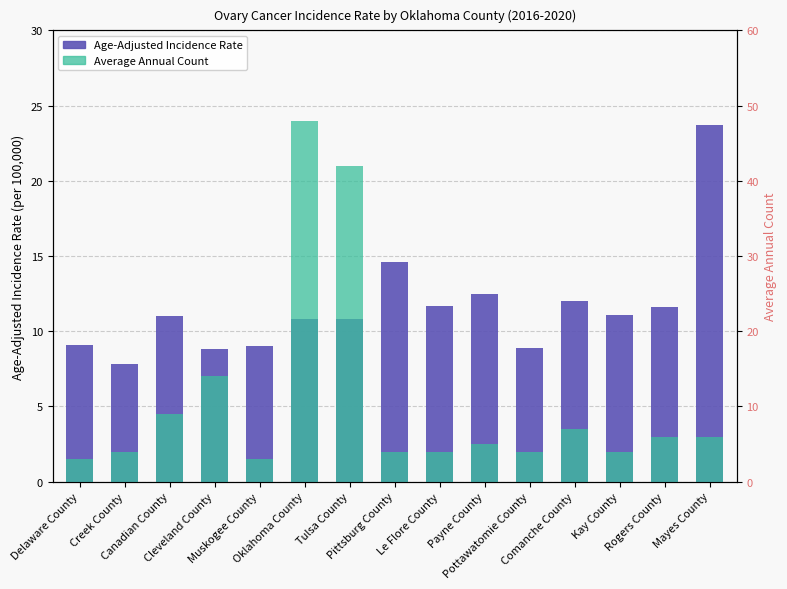

Is it true that Age-Adjusted Incidence Rate equals 2.6 at Le Flore County?

False